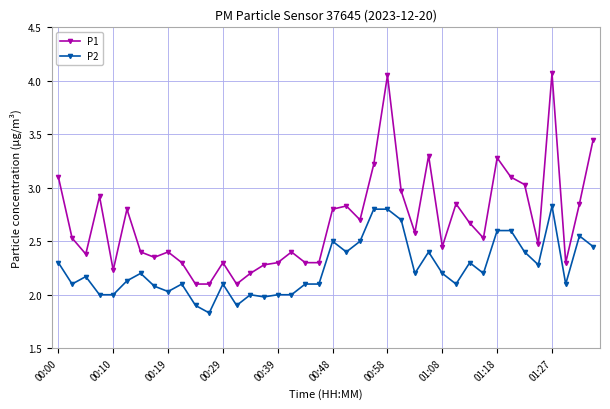

Rank the series by their average value, from highest to lowest.

P1, P2